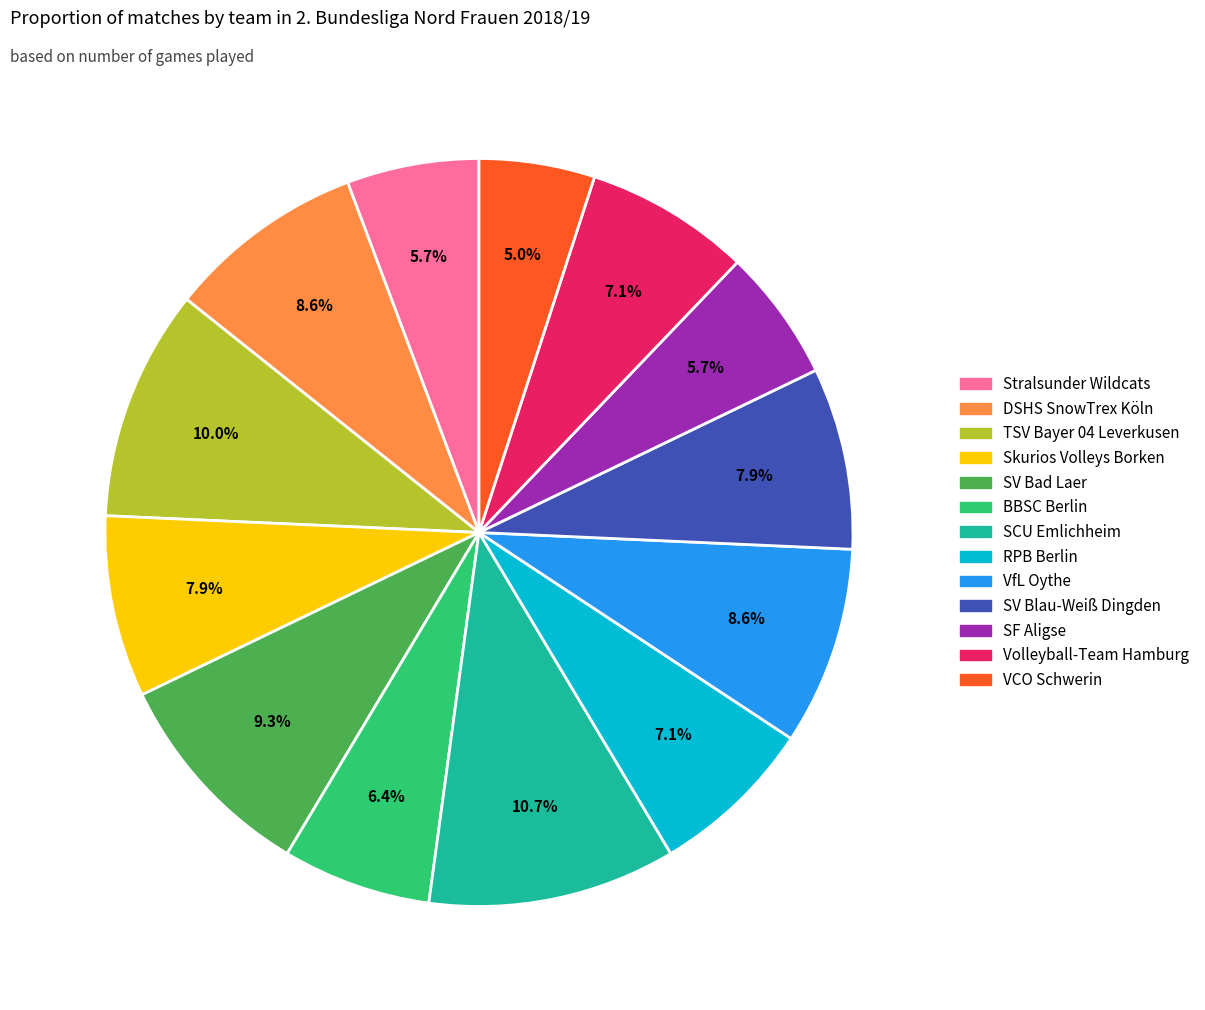

What is the ratio of the value at Skurios Volleys Borken to the value at TSV Bayer 04 Leverkusen?

0.8